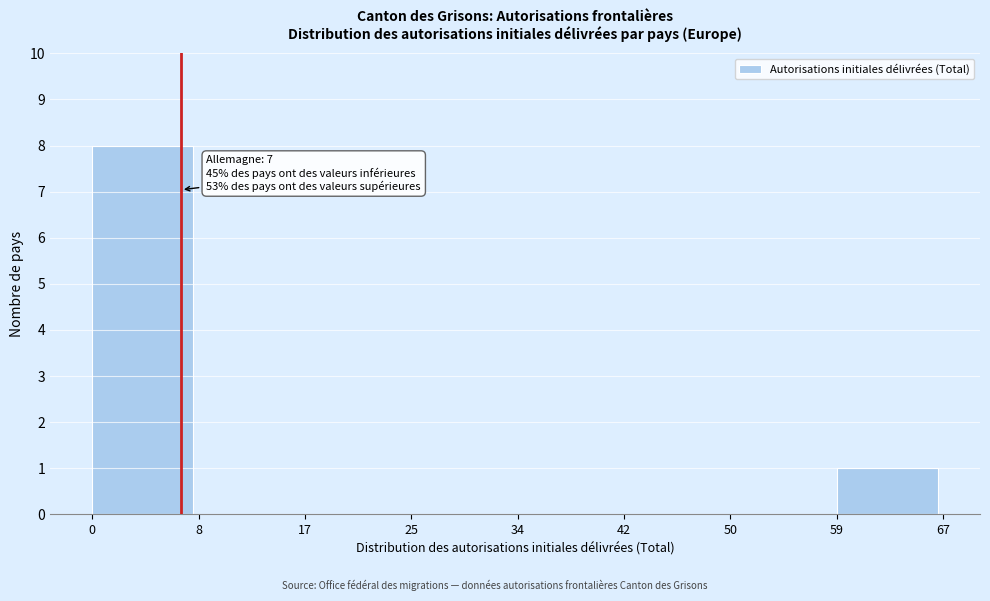

Which range on the x-axis has the tallest bar?

0 to 8